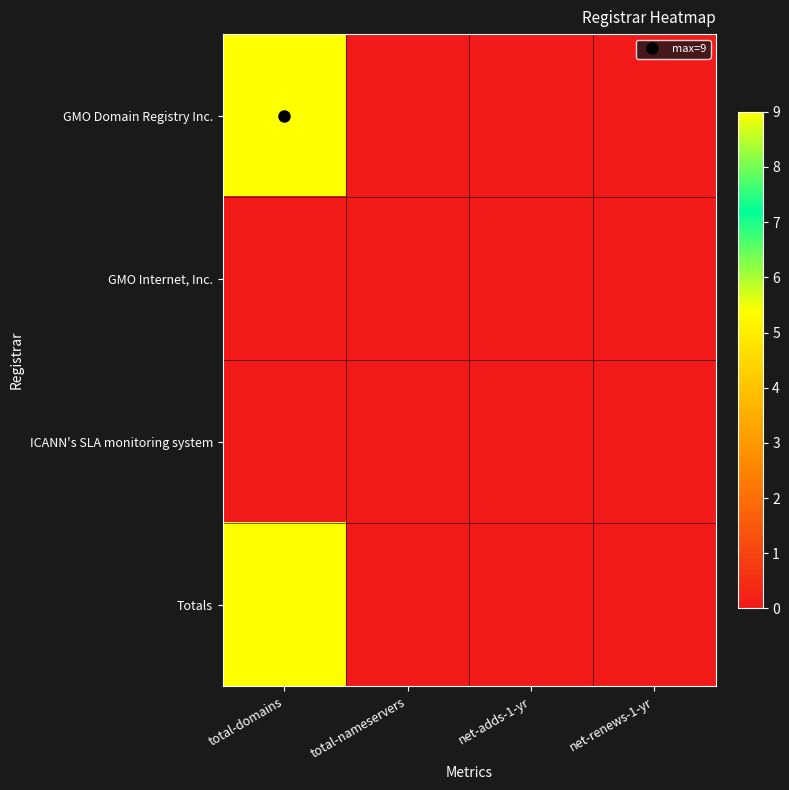

Which series has the largest total across all categories?

GMO Domain Registry Inc.